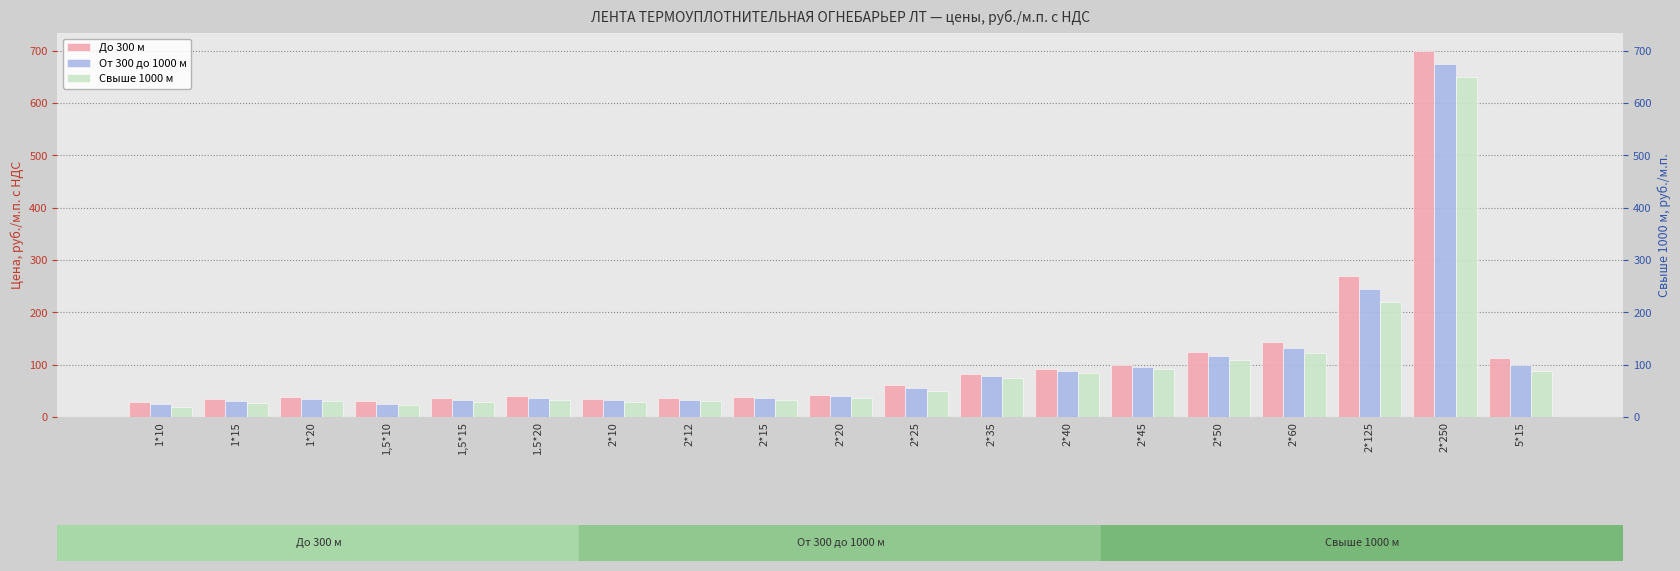

How many series are shown in this chart?

3